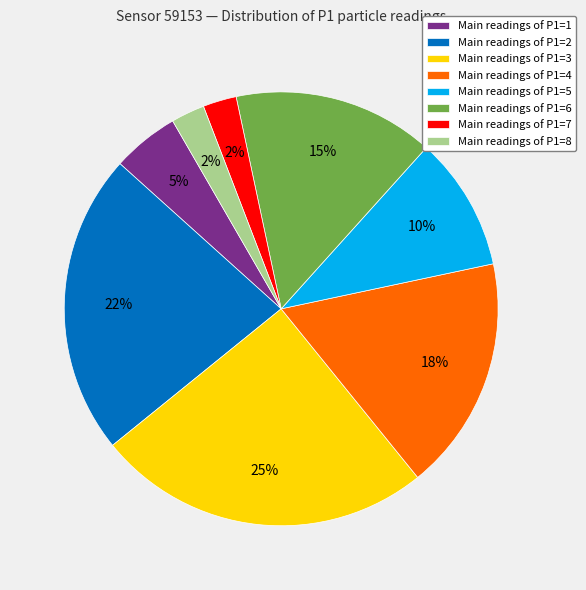

To the nearest percent, what portion does Main readings of P1=1 represent?

5%